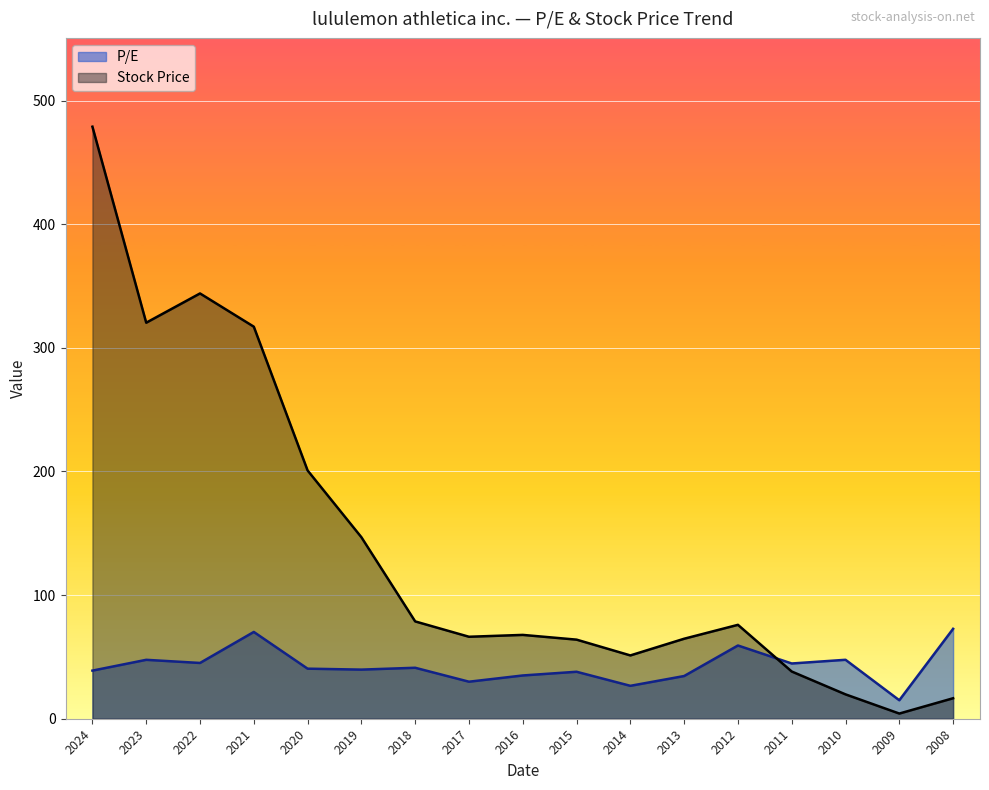

How many lines are shown in the chart?

2